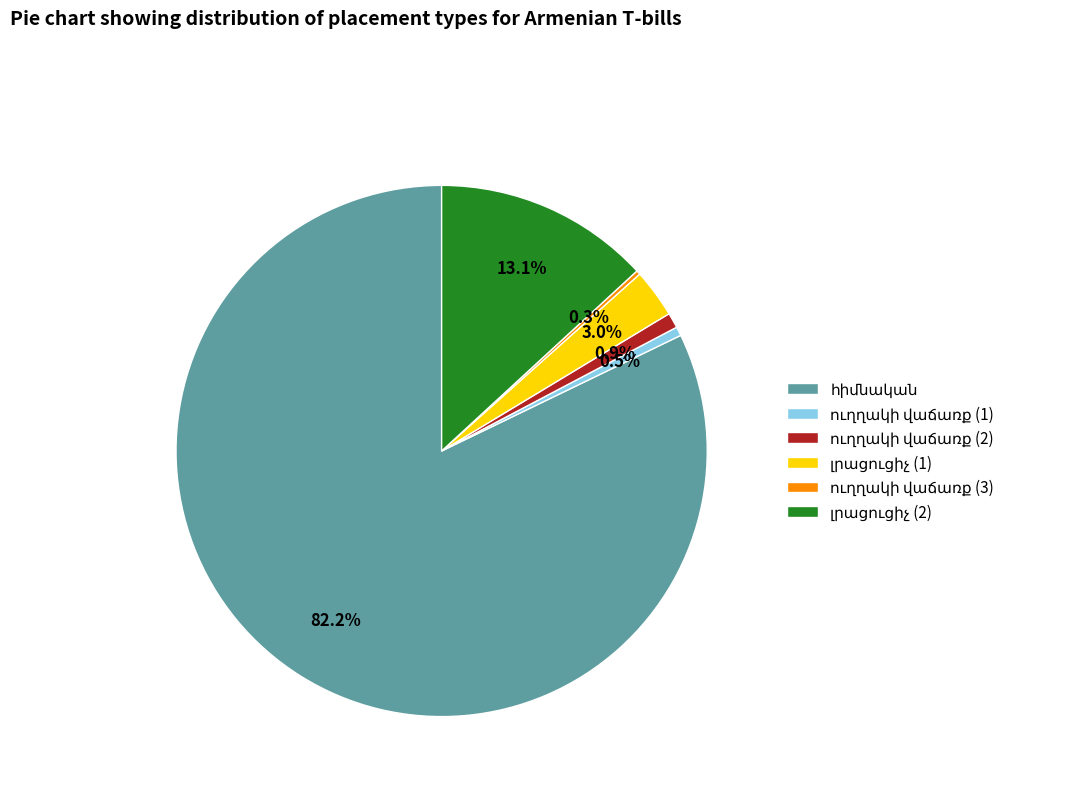

Does any single category account for the majority?

Yes